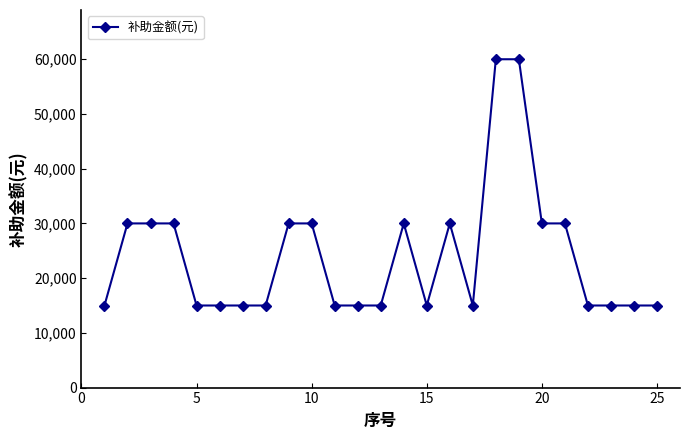

What is the difference between the maximum and minimum values?

45000